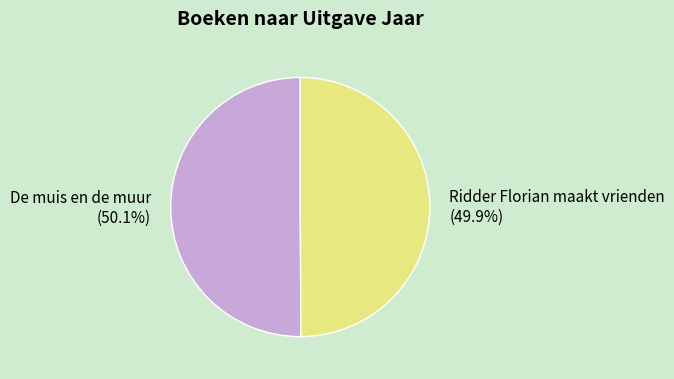

Is there any slice that represents more than half of the pie?

Yes